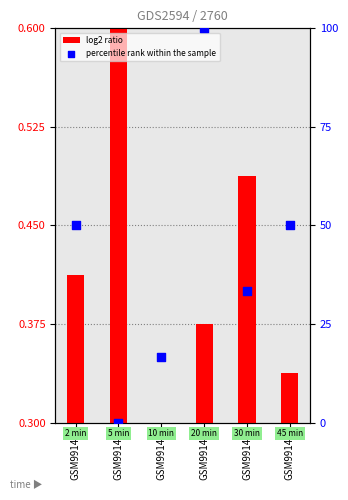

Which series reaches the maximum Y coordinate?

percentile rank within the sample